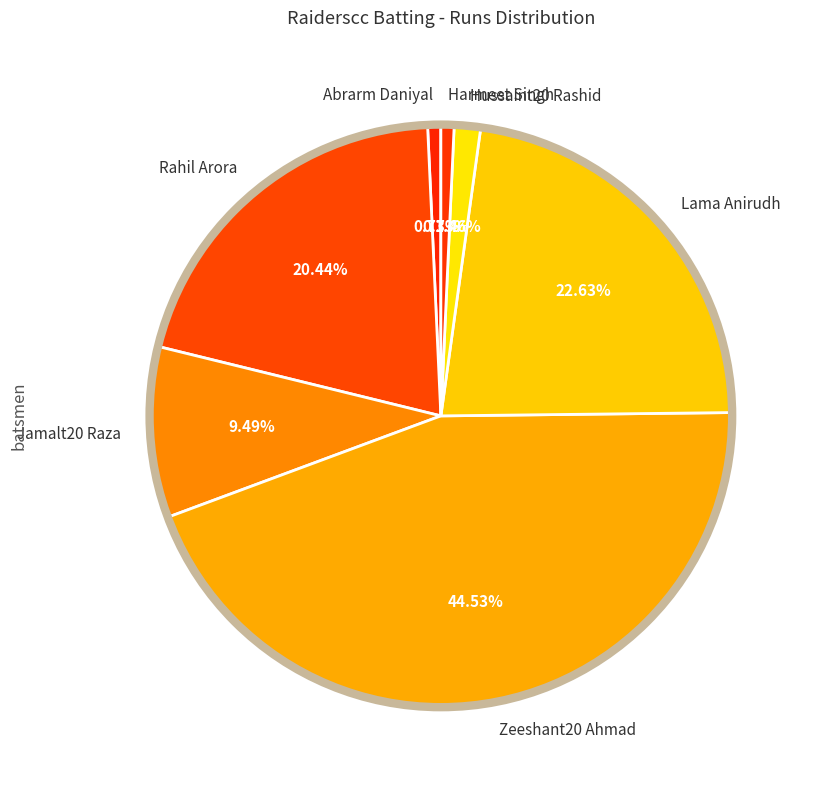

How many segments does this pie chart have?

7